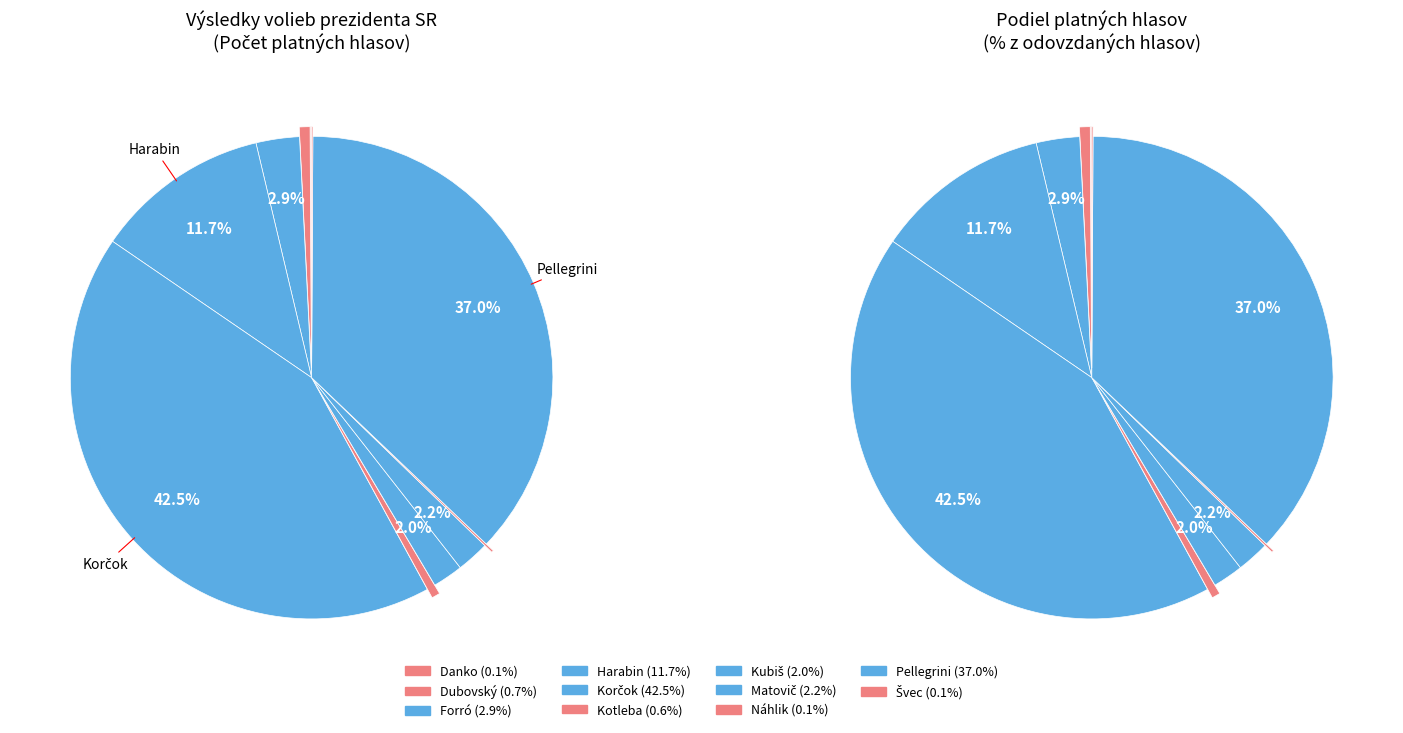

What portion of the pie excludes Pellegrini?

63.0%